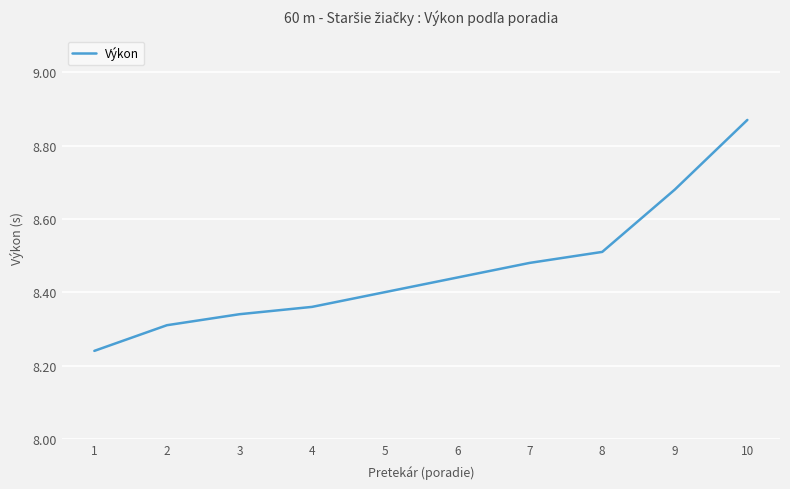

Rank the categories by value from lowest to highest.

1, 2, 3, 4, 5, 6, 7, 8, 9, 10